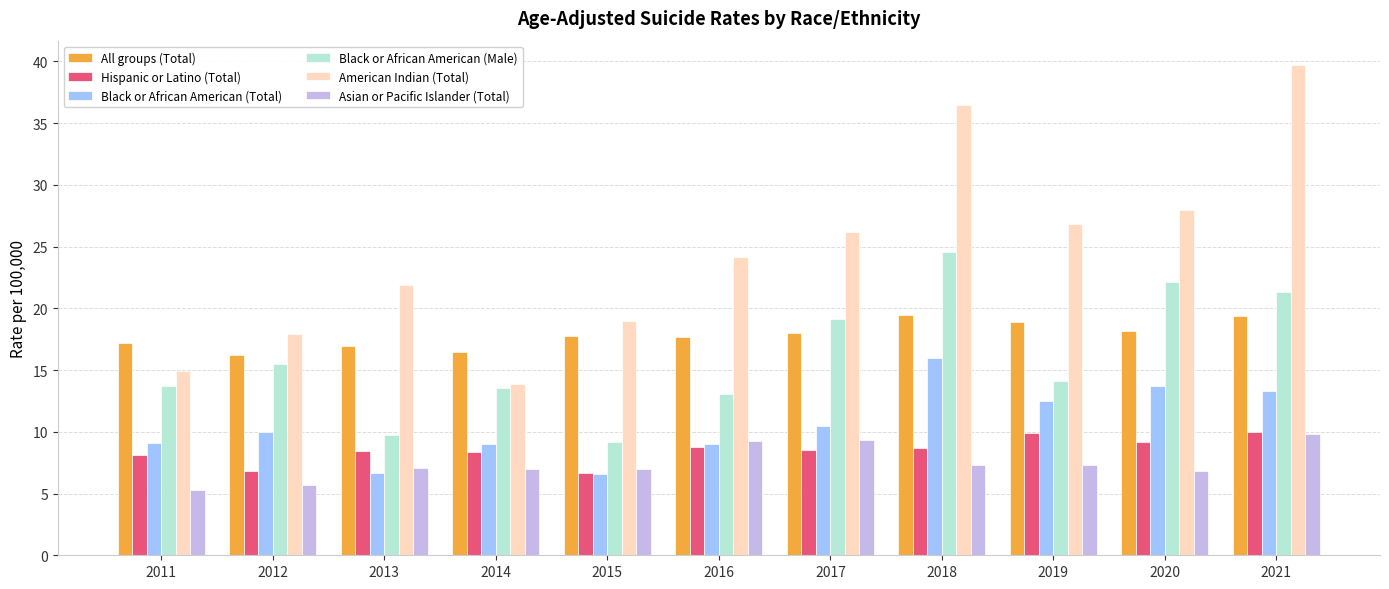

At how many categories does at least one series exceed 21?

7